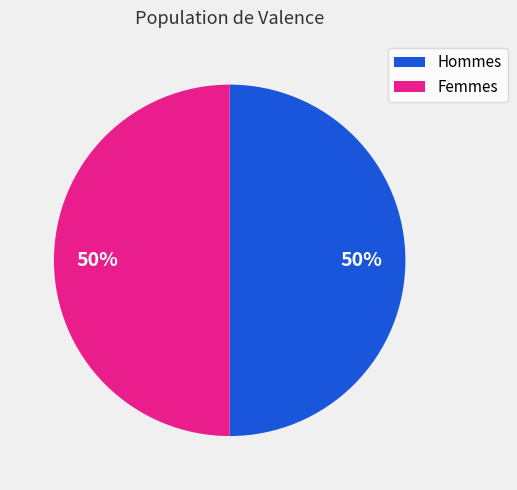

Approximately how many times larger is the value at Hommes compared to Femmes?

1.0